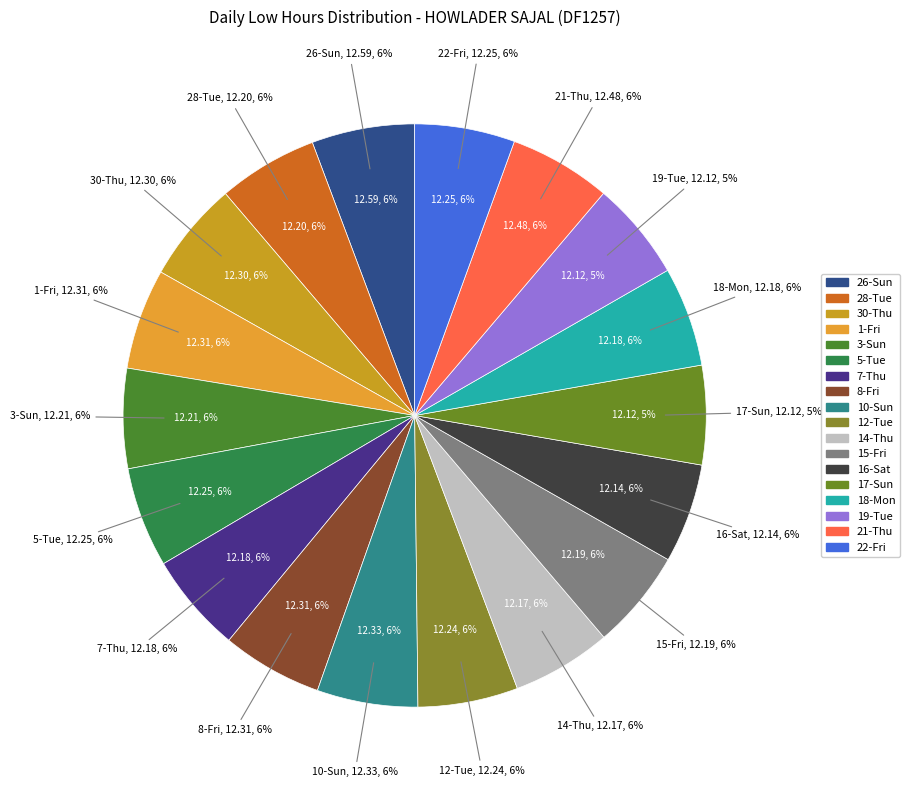

To the nearest percent, what portion does 5-Tue represent?

6%